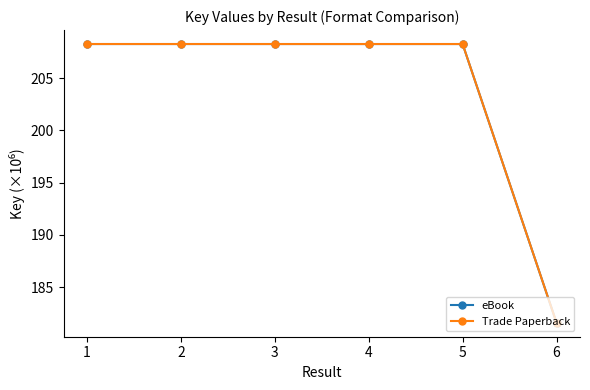

What is the difference between the eBook values at 6 and 5?

26.7